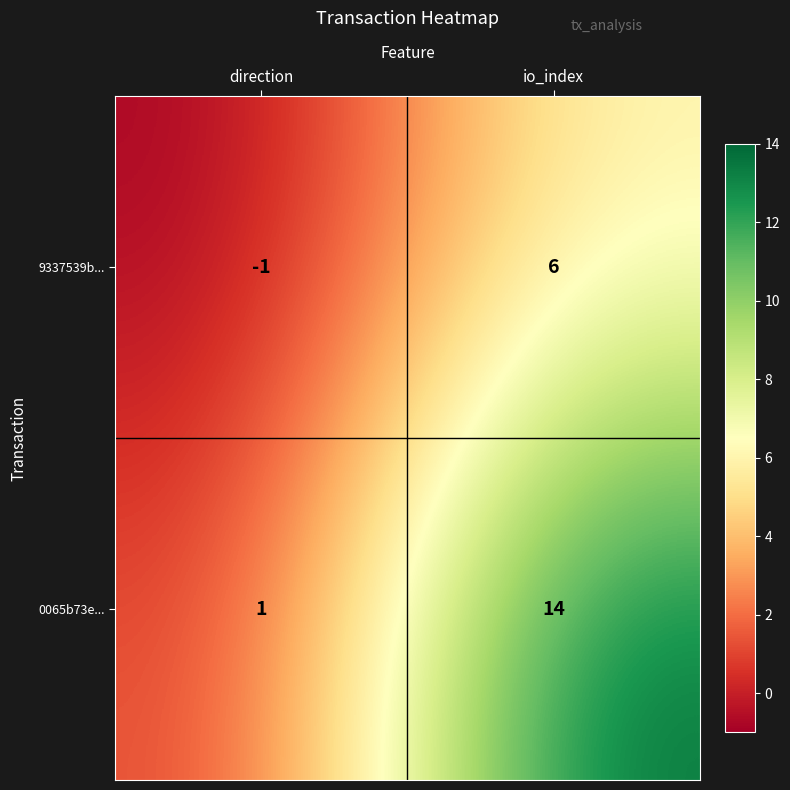

Rank the series by their maximum value, from lowest to highest.

9337539b..., 0065b73e...